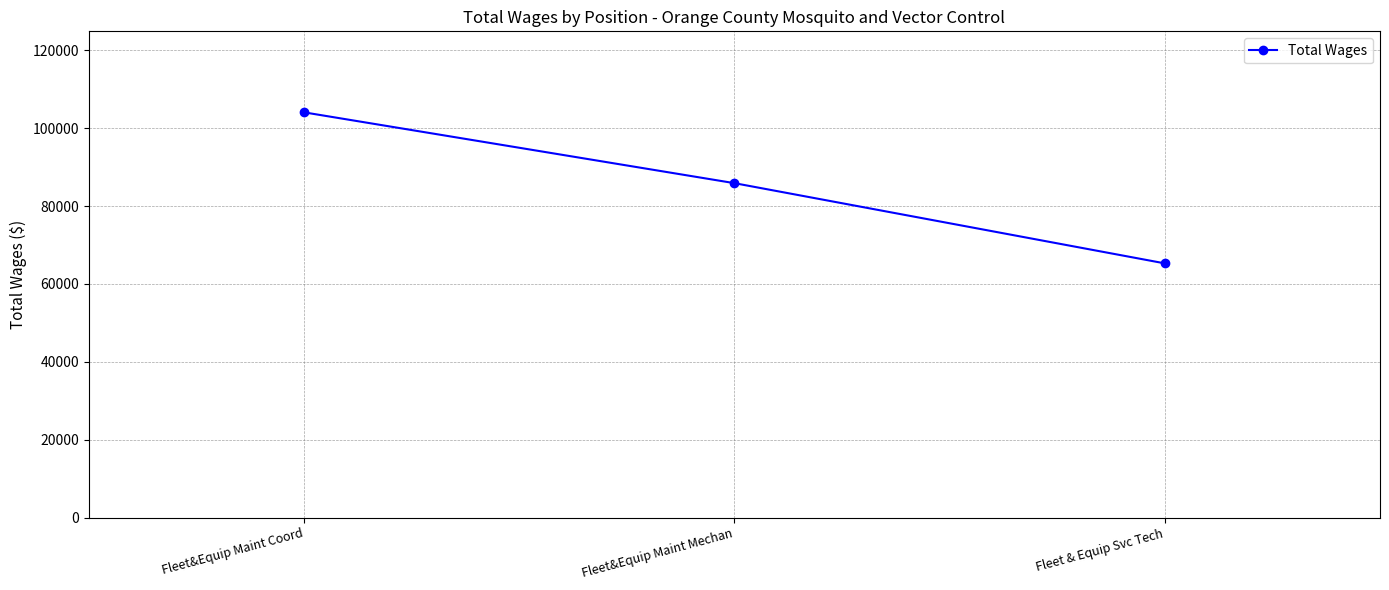

Between Fleet&Equip Maint Coord and Fleet&Equip Maint Mechan, which is larger?

Fleet&Equip Maint Coord